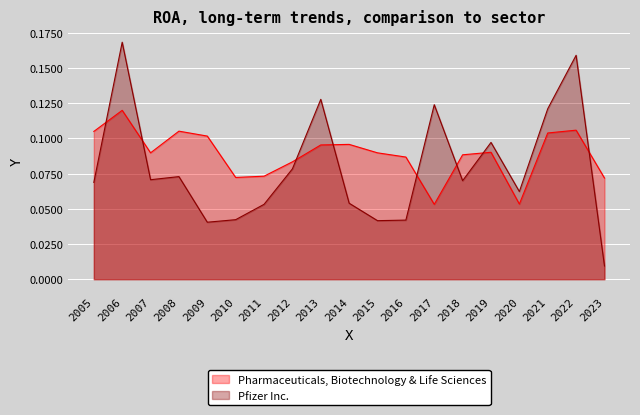

Where is the first local maximum for Pharmaceuticals, Biotechnology & Life Sciences?

2006